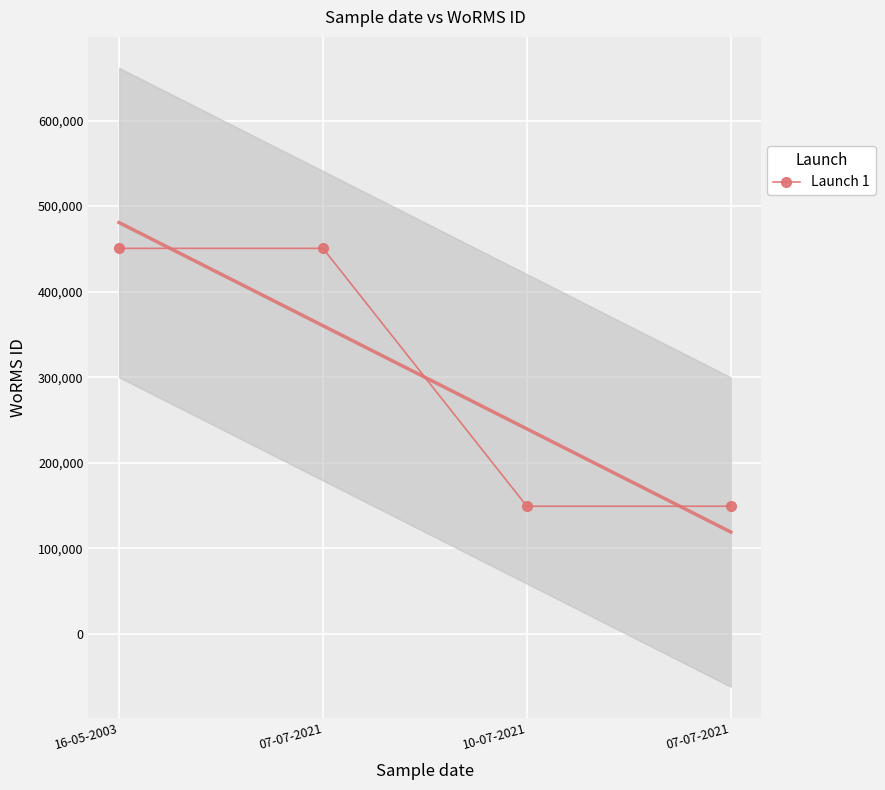

What is the change in value from 07-07-2021 to 07-07-2021?

-301609